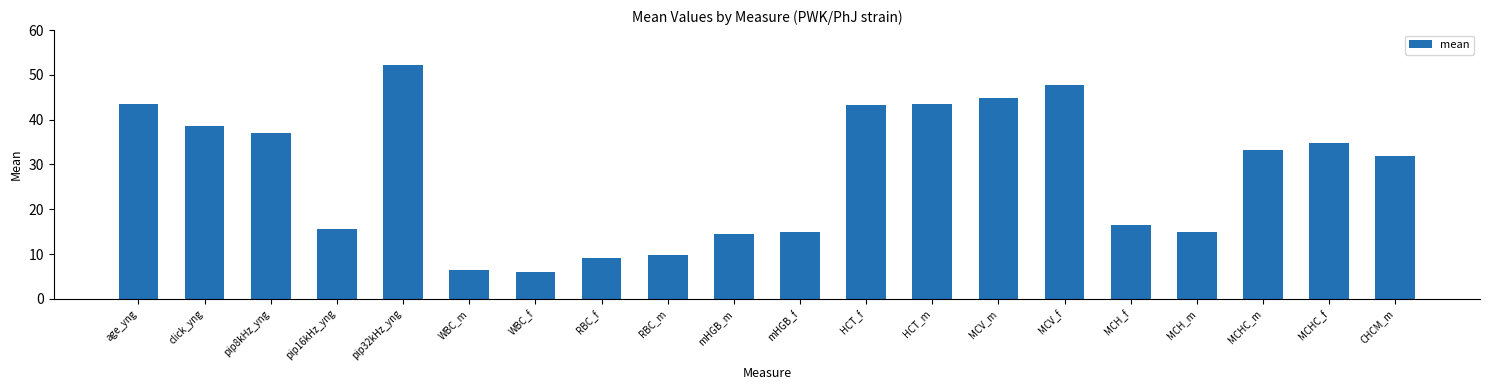

Which has a higher value, MCH_f or mHGB_f?

MCH_f